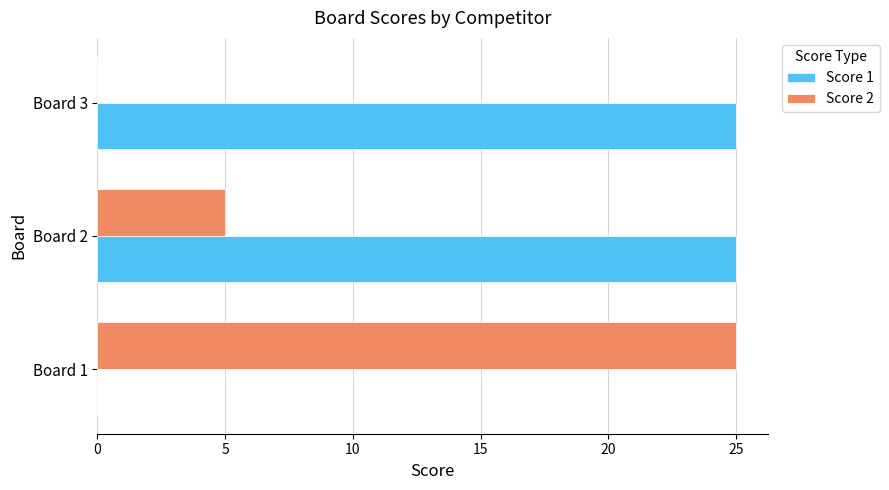

What is the sum of the Score 1 values at Board 3 and Board 1?

25